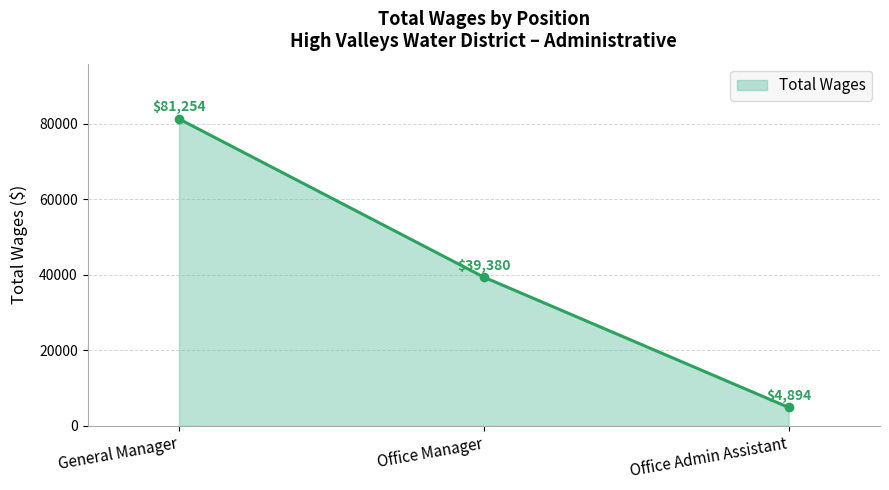

The chart shows a value of 8282 at Office Admin Assistant. True or false?

False